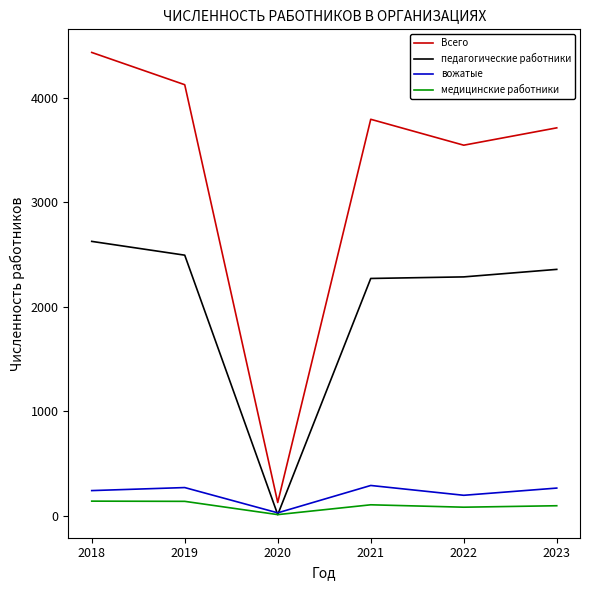

What is the difference between the педагогические работники values at 2021 and 2019?

223